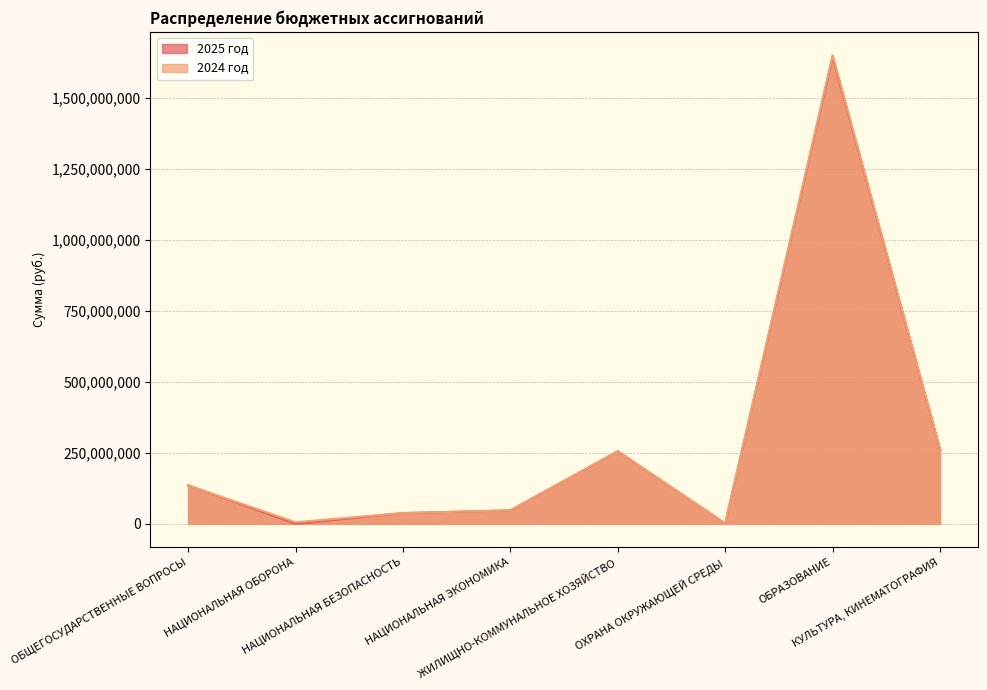

In 2025 год, how many points are lower than both neighbors (excluding endpoints)?

2